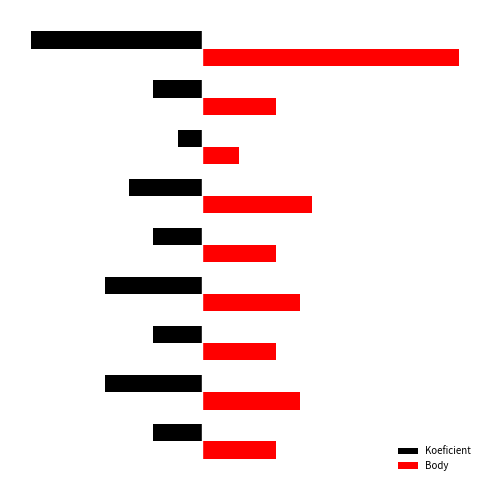

At which category does the chart reach its peak across all series?

Mem. Jana Sedláka